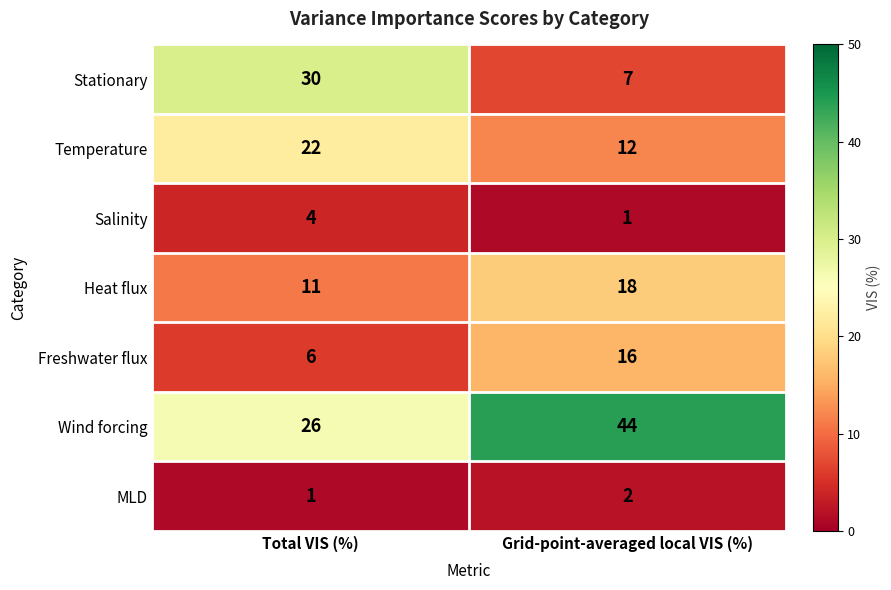

Reading left to right, what are all the values shown in this chart?

Stationary: 30	7
Temperature: 22	12
Salinity: 4	1
Heat flux: 11	18
Freshwater flux: 6	16
Wind forcing: 26	44
MLD: 1	2